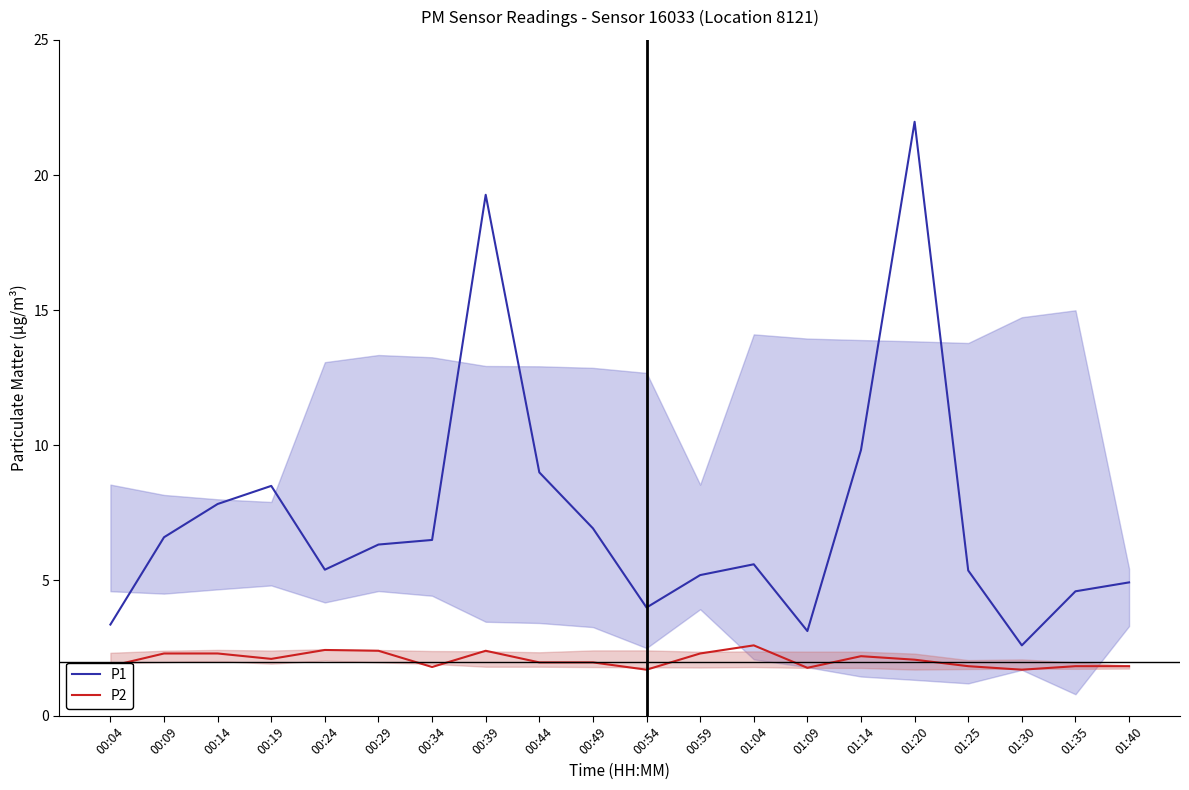

What is the total value across all series at 00:59?

7.5